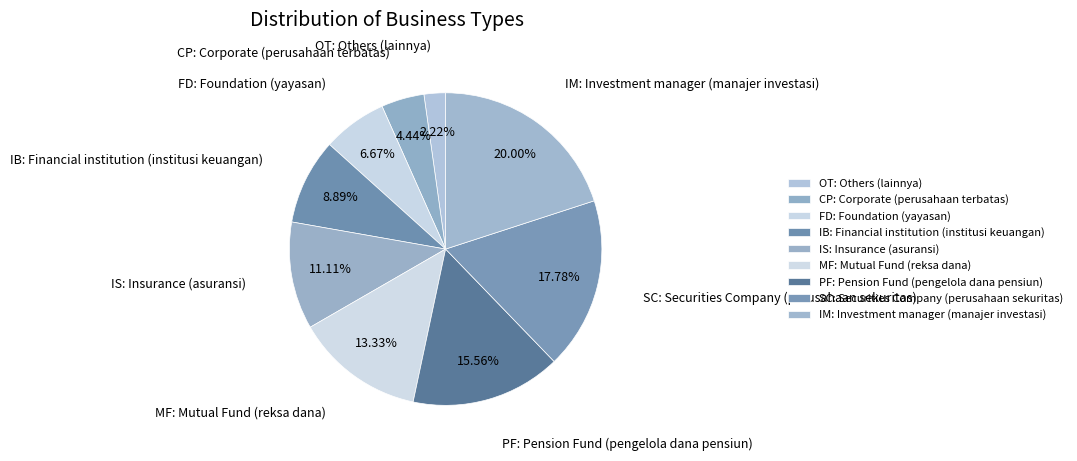

To the nearest percent, what is the combined percentage of PF: Pension Fund (pengelola dana pensiun) and MF: Mutual Fund (reksa dana)?

29%